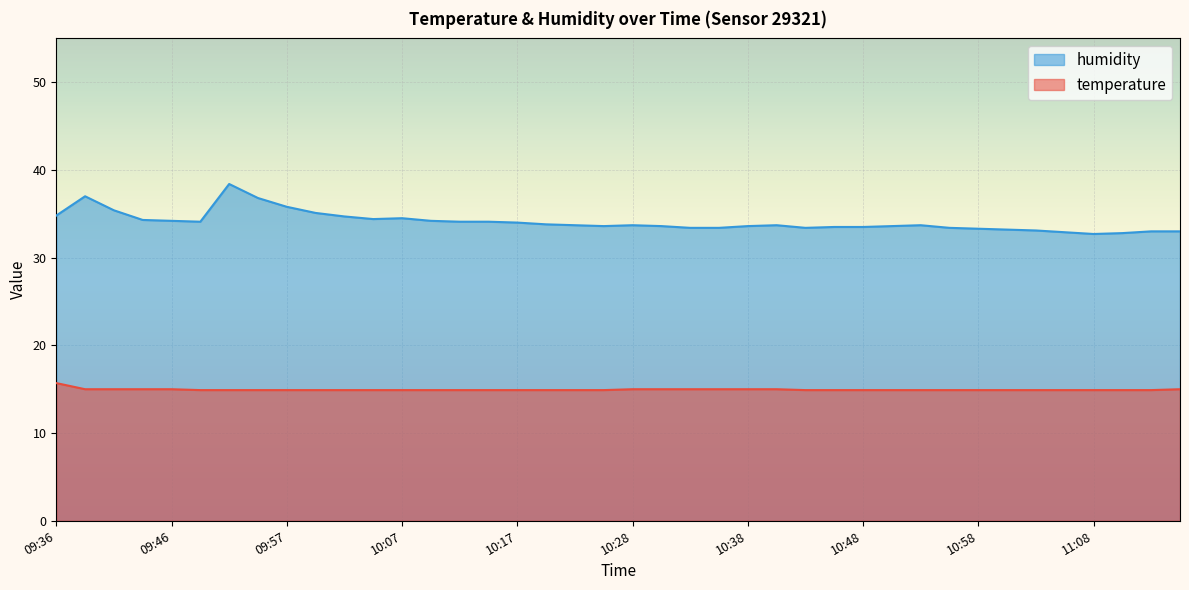

Which series changed the most between 10:09 and 10:40?

humidity